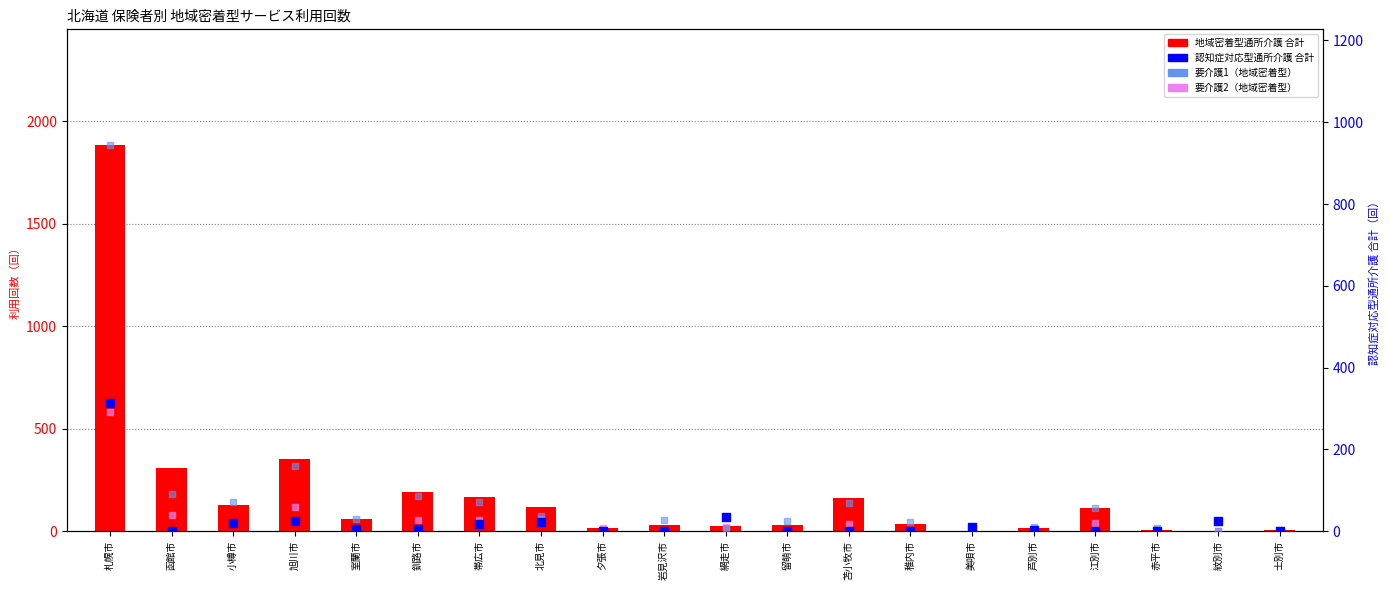

Which series has the largest total across all categories?

地域密着型通所介護 合計